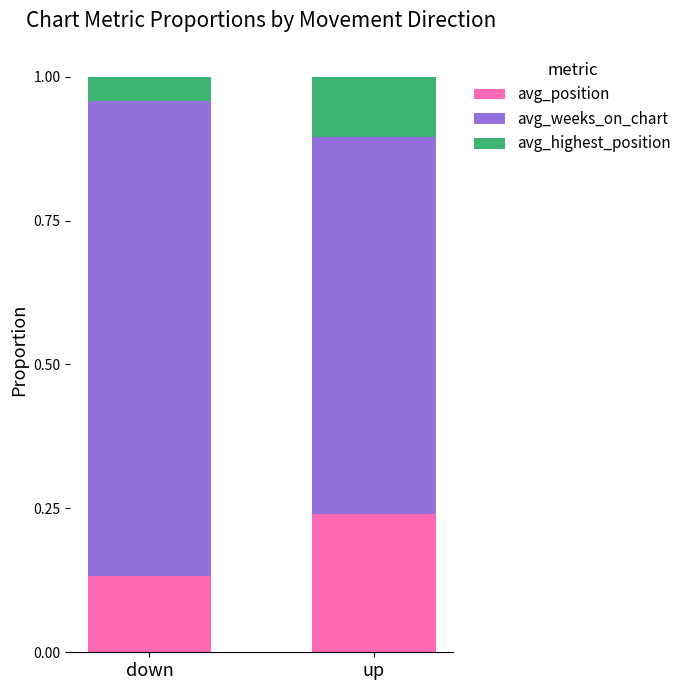

Which category has the lowest value in the avg_position series?

down